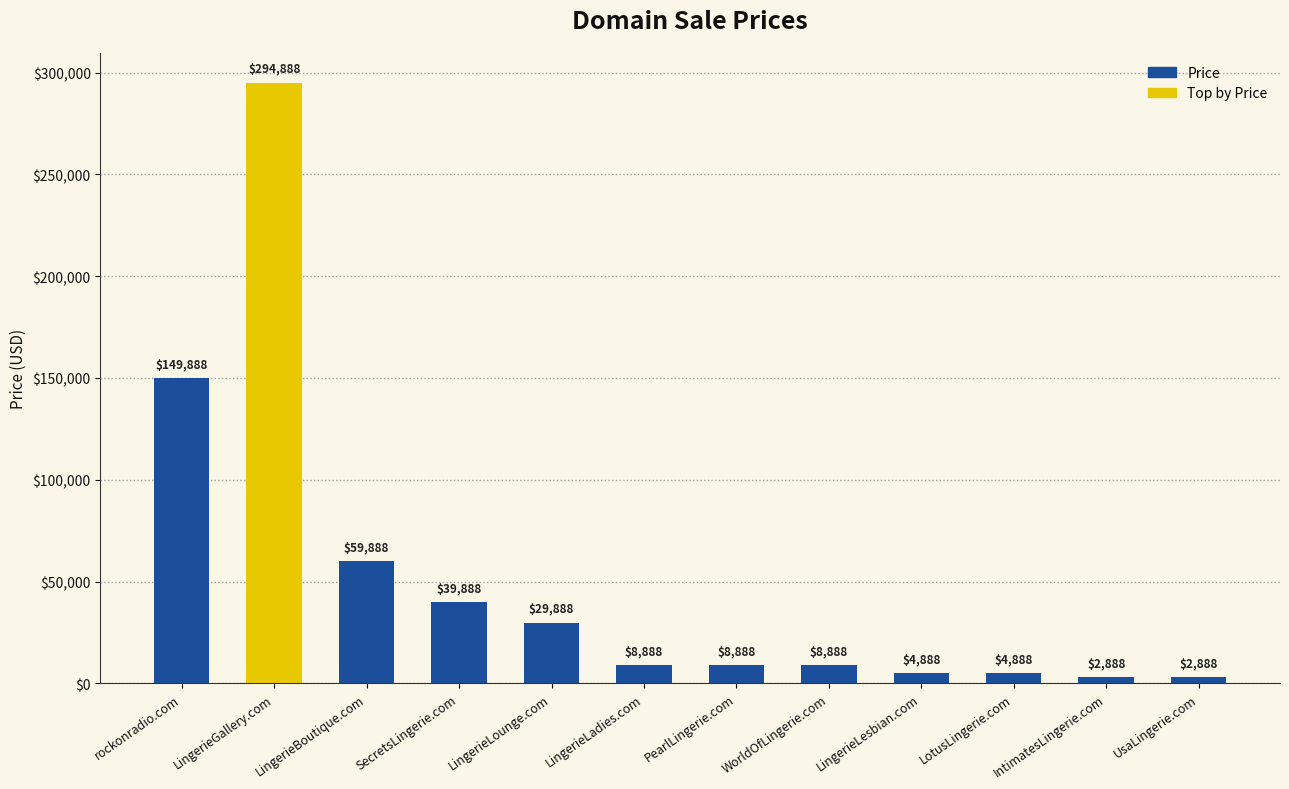

What position from the right is LingerieGallery.com?

11